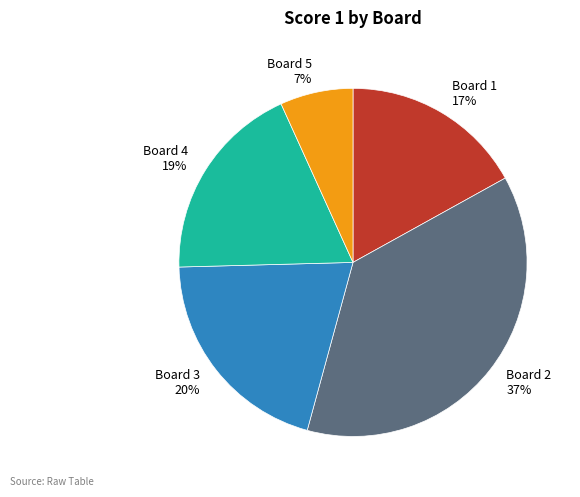

Count the number of slices in the pie.

5